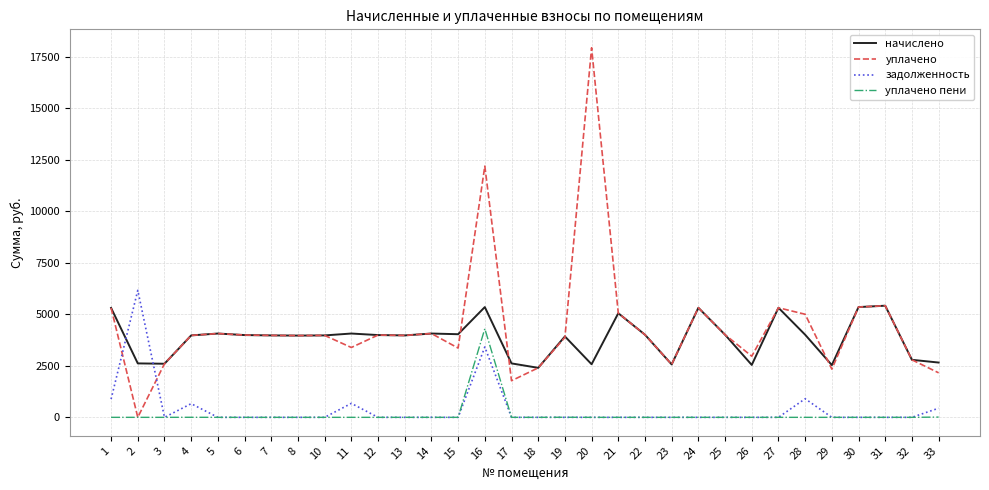

Which series has the largest range (max minus min)?

уплачено